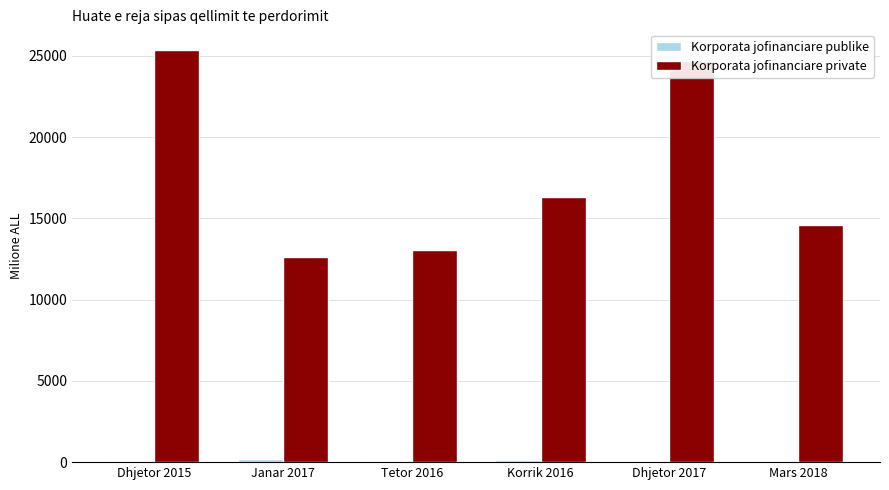

Which series changed the most between Dhjetor 2015 and Korrik 2016?

Korporata jofinanciare private